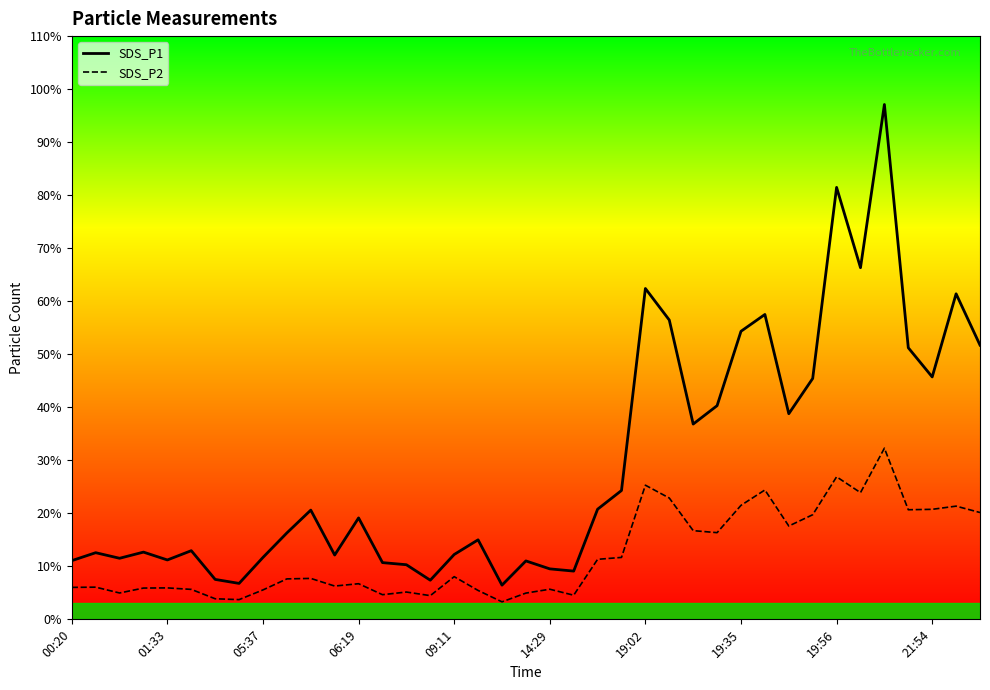

In SDS_P2, how many points are higher than both neighbors (excluding endpoints)?

12